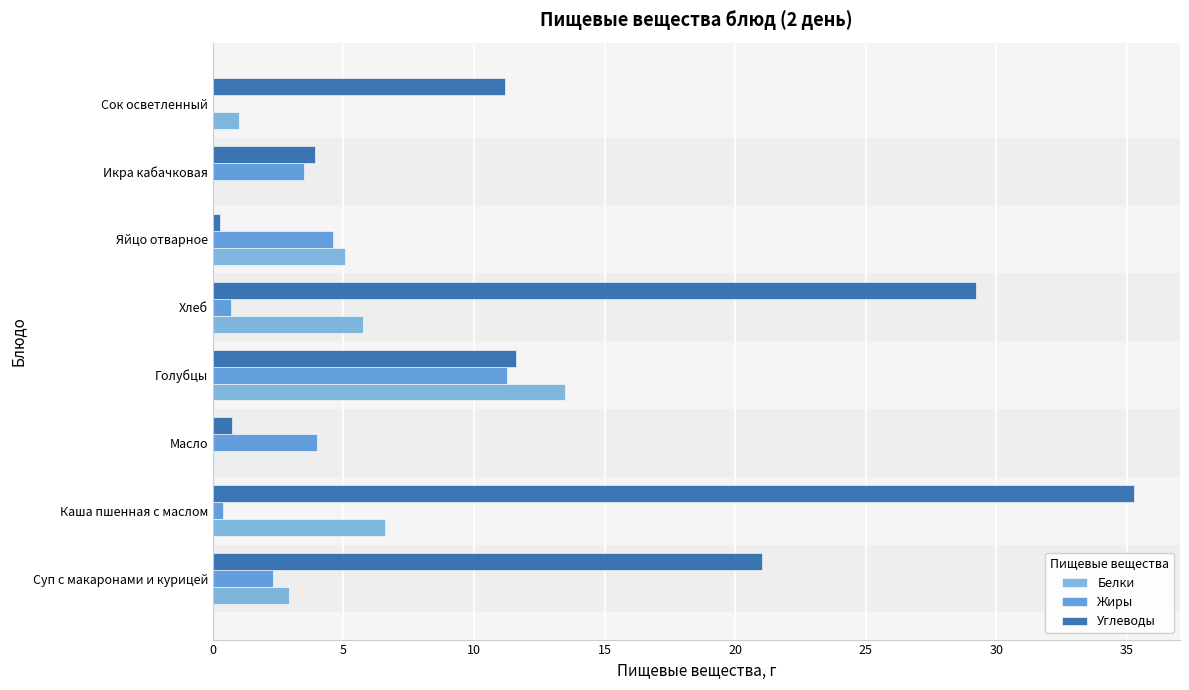

Is it true that Жиры equals 4.0 at Масло?

True